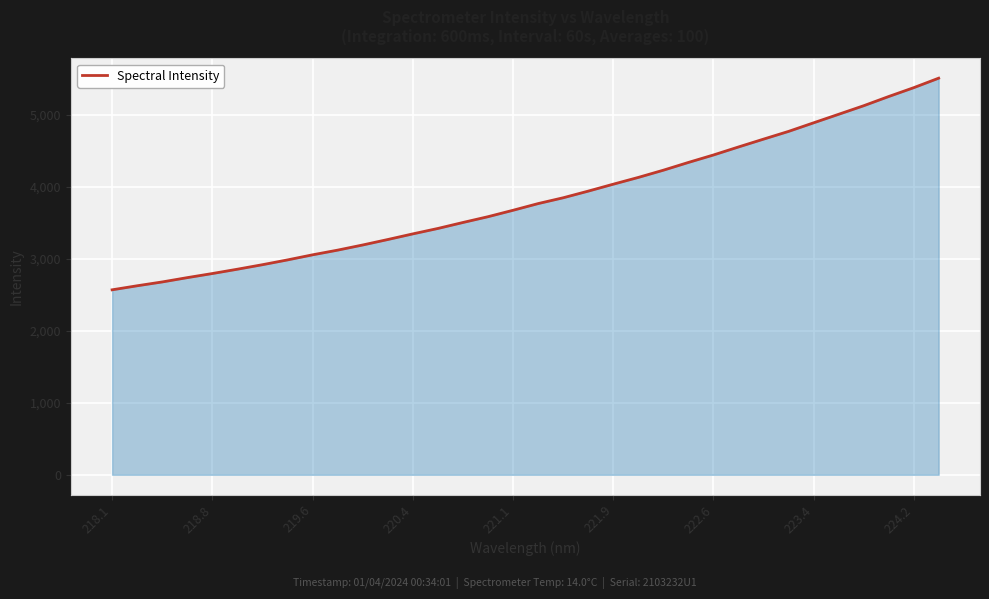

What is the maximum value shown in the chart?

5505.3